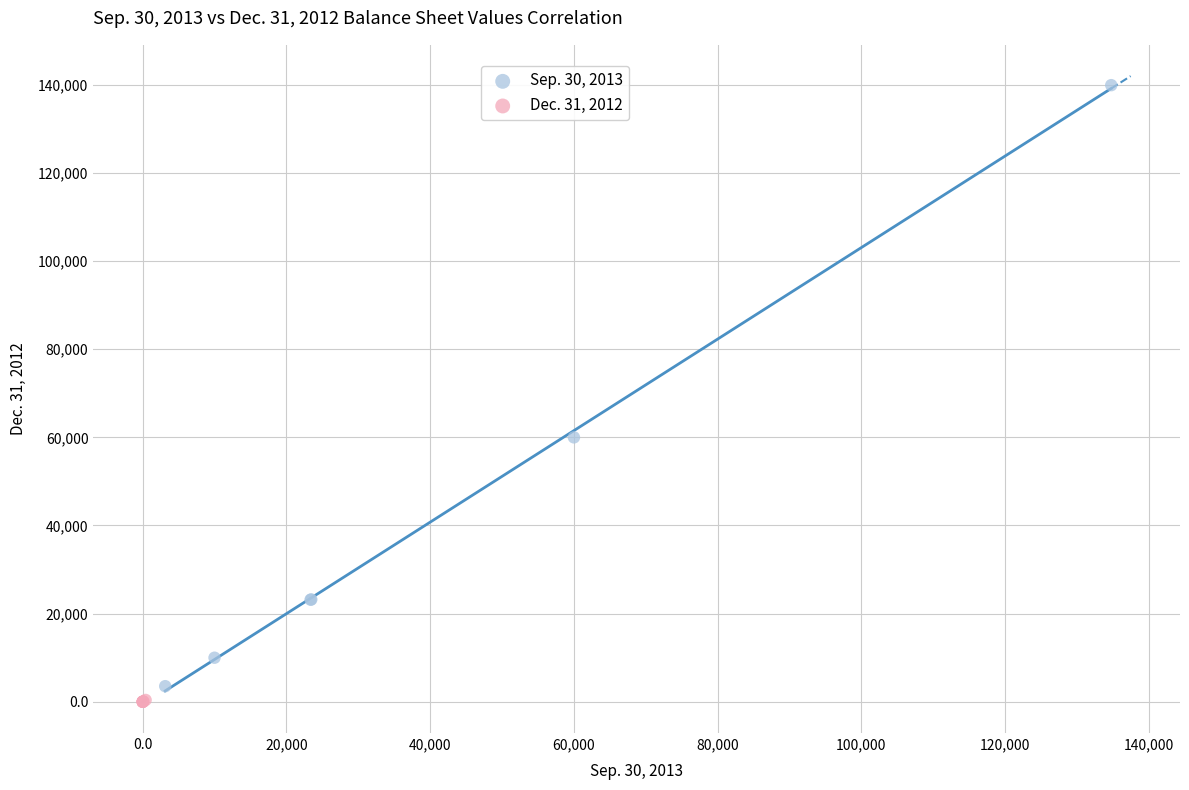

Which series has the largest Y range (max minus min)?

Sep. 30, 2013